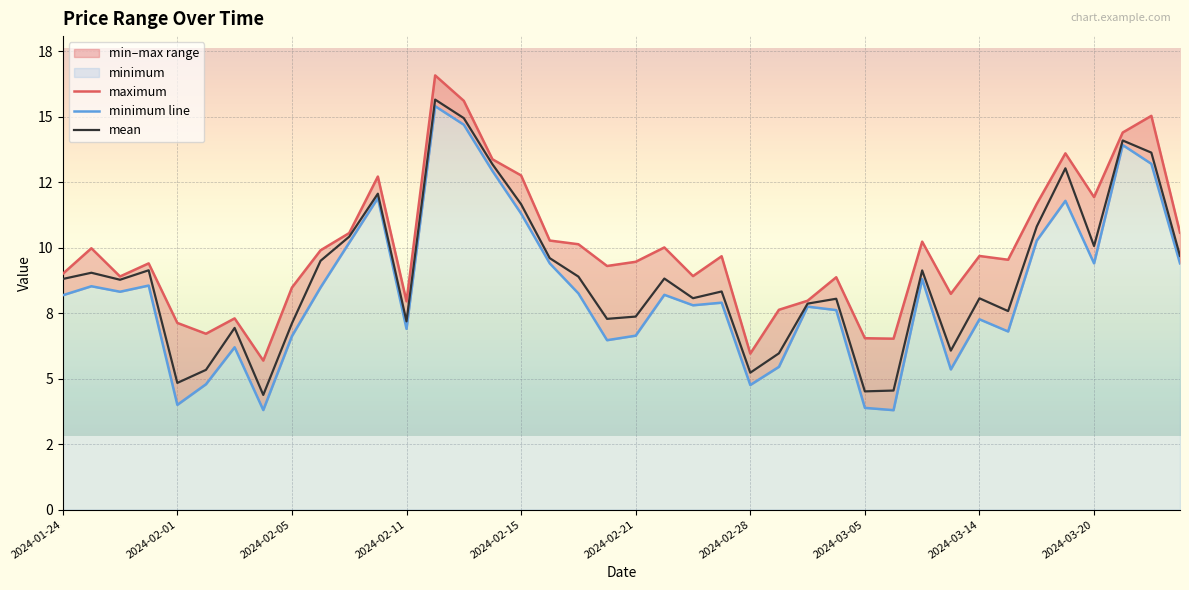

What is the value of the mean point at the 30th from the left?

4.5